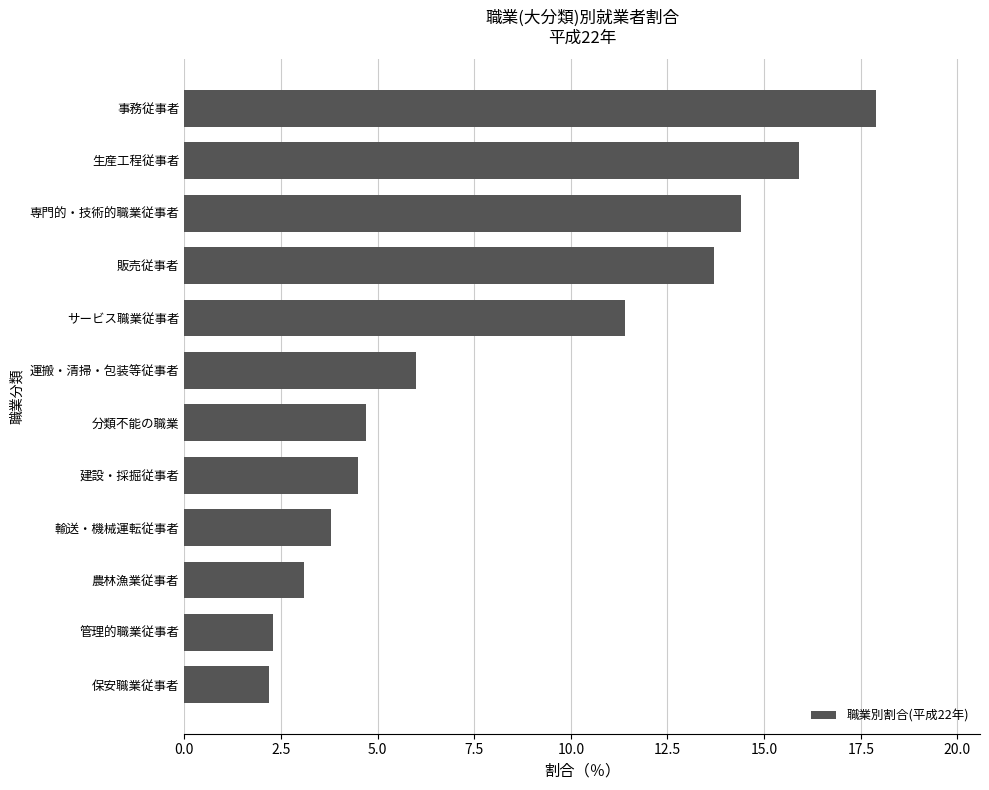

Reading top to bottom, list all the values displayed in this chart.

17.9	15.9	14.4	13.7	11.4	6.0	4.7	4.5	3.8	3.1	2.3	2.2